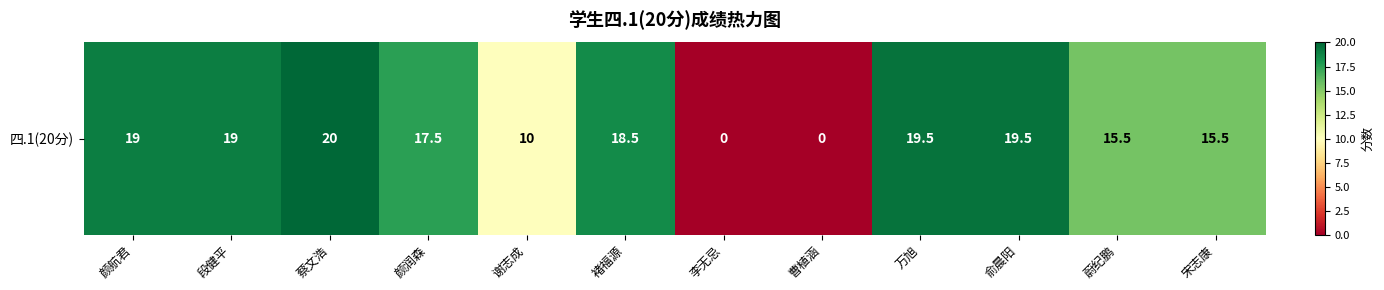

List the labels in order of value, largest first.

蔡文浩, 万旭, 俞晨阳, 颜航君, 段健平, 褚福源, 颜润森, 蔚纪鹏, 宋志康, 谢志成, 李无忌, 曹植涵